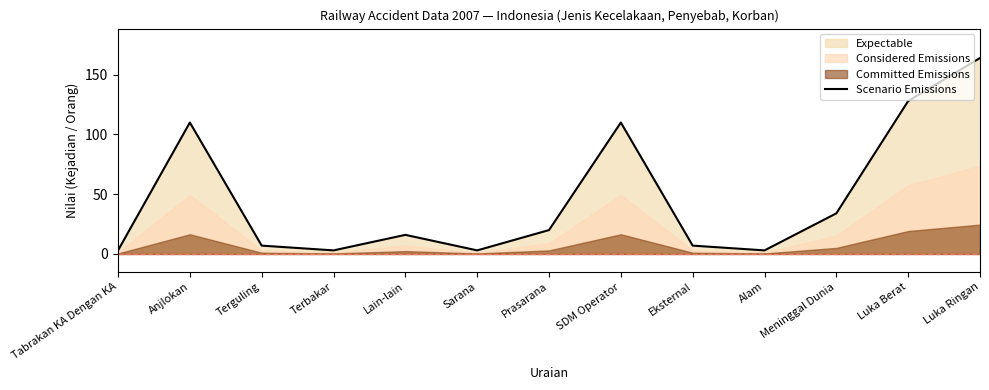

True or false: Scenario Emissions has a value of 16 at Lain-lain.

True